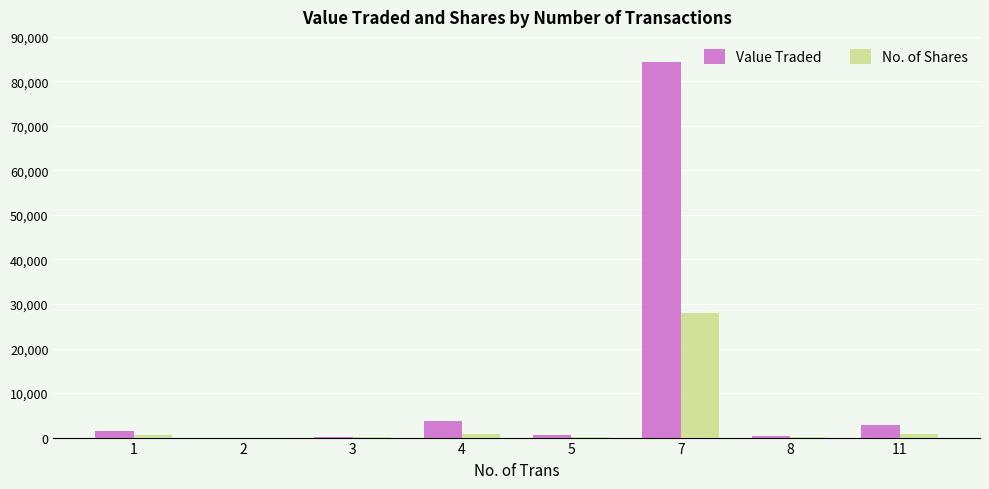

Which series has the largest total across all categories?

Value Traded